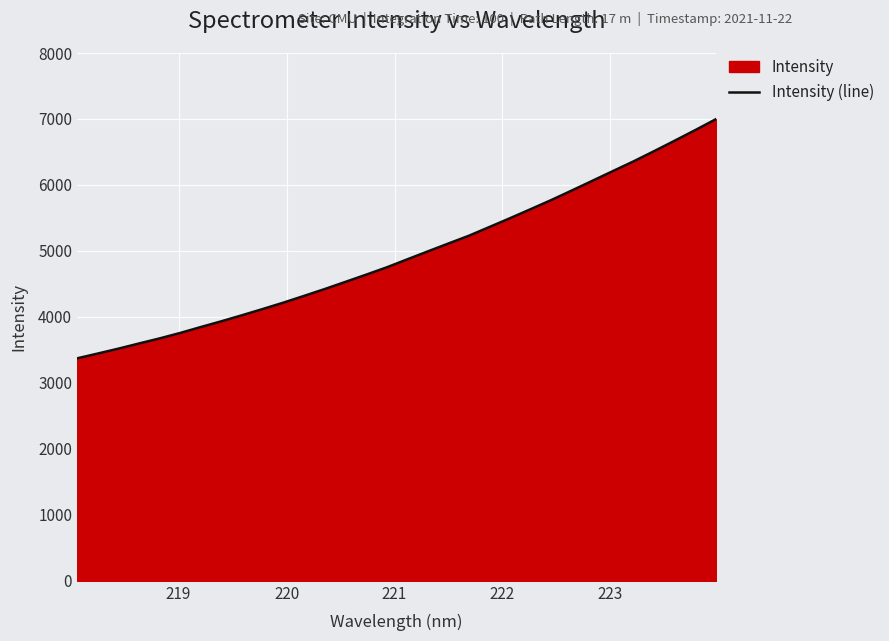

What is the difference between the maximum and minimum values?

3627.8